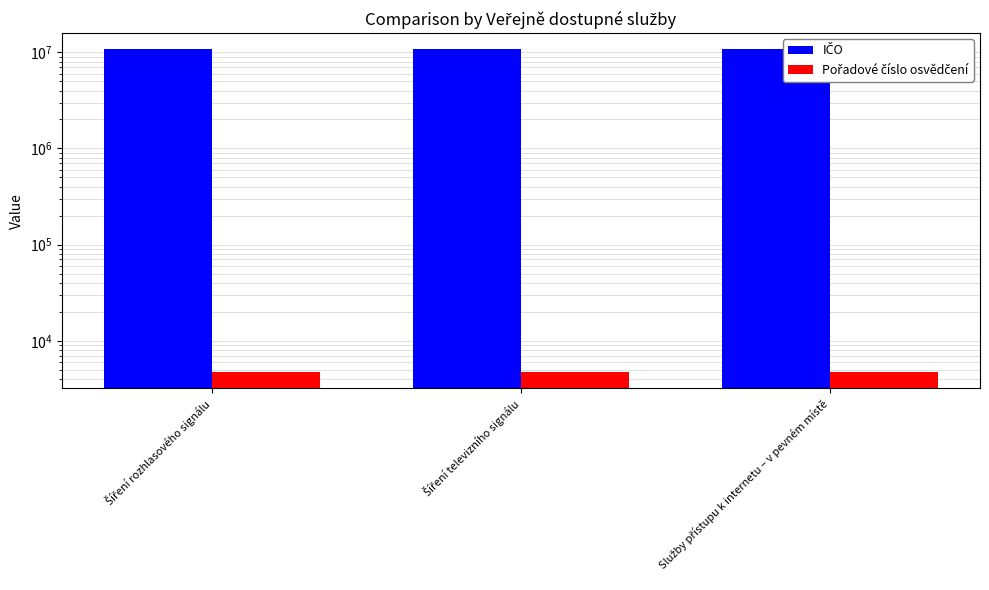

How many bars are there in each group?

2